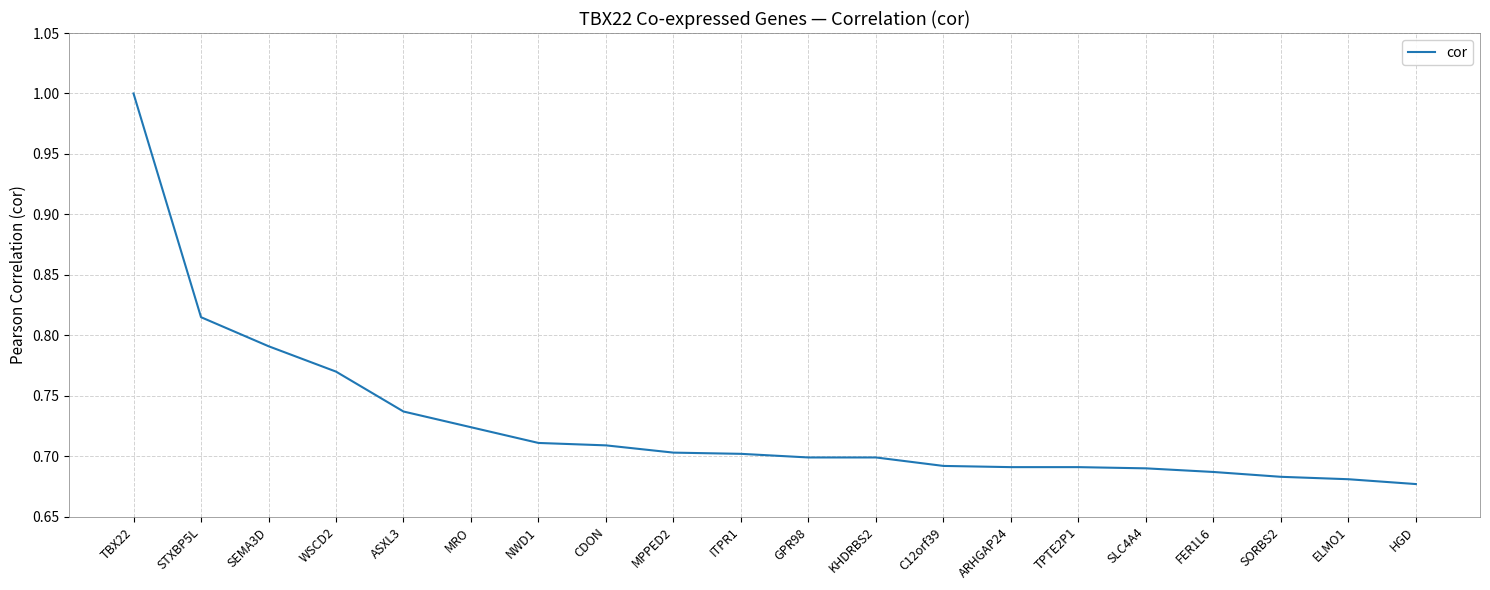

What position from the right is SORBS2?

3